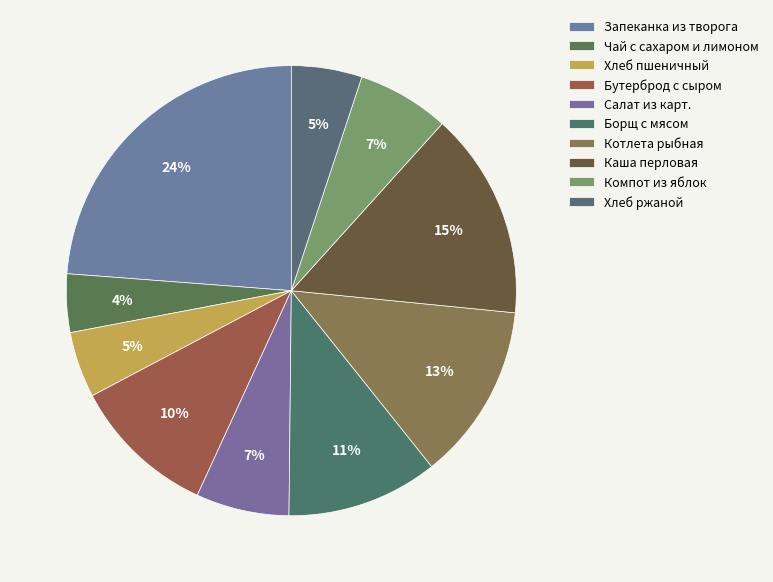

What percentage is the Каша перловая slice, to the nearest percent?

15%